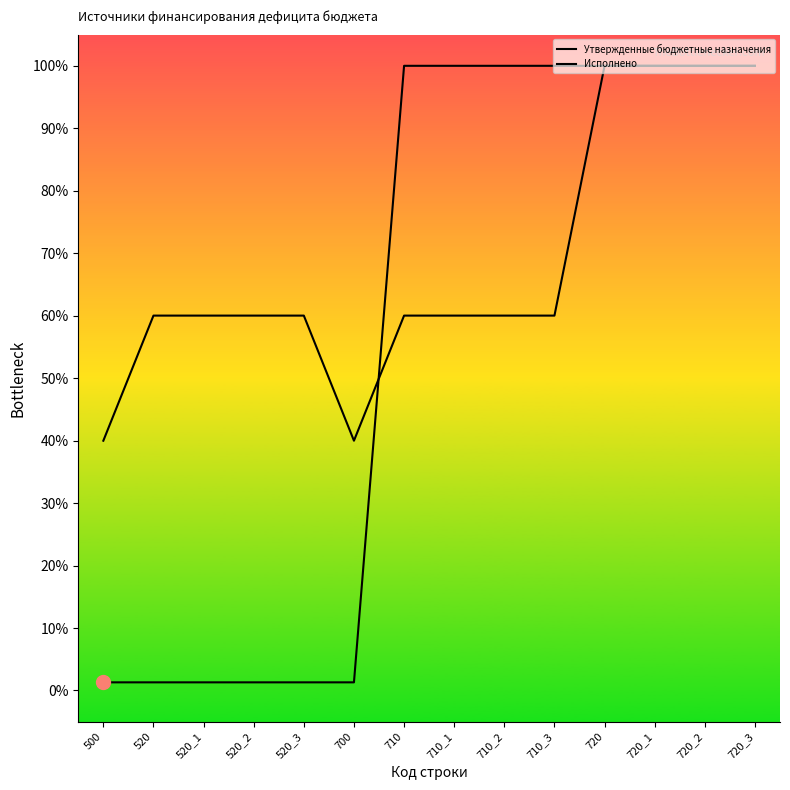

What position from the left is 720?

11